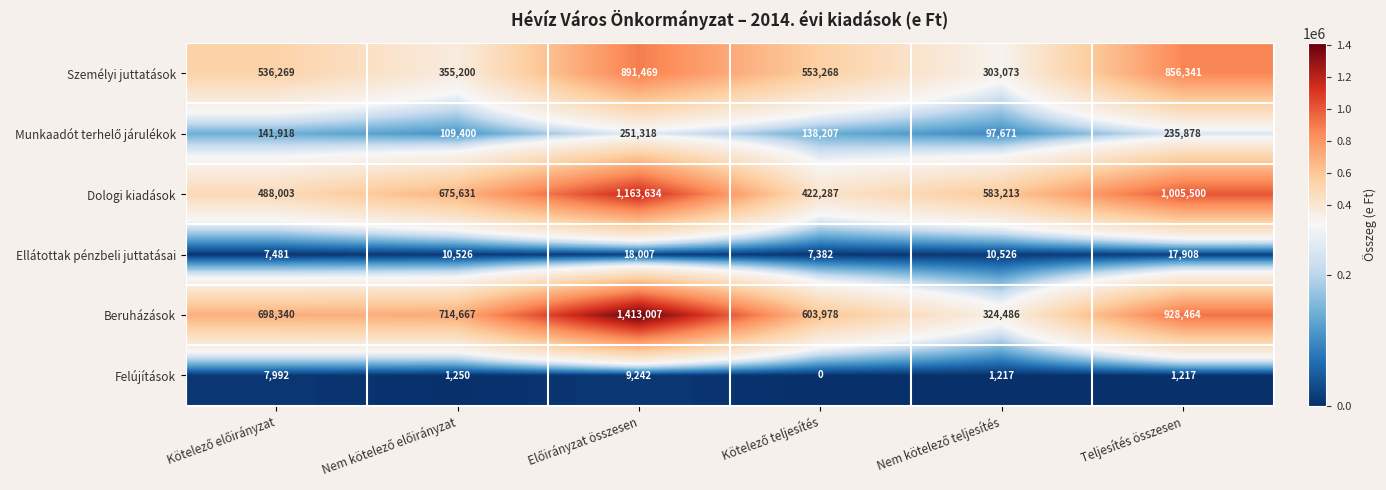

What is the greatest value displayed?

1413007